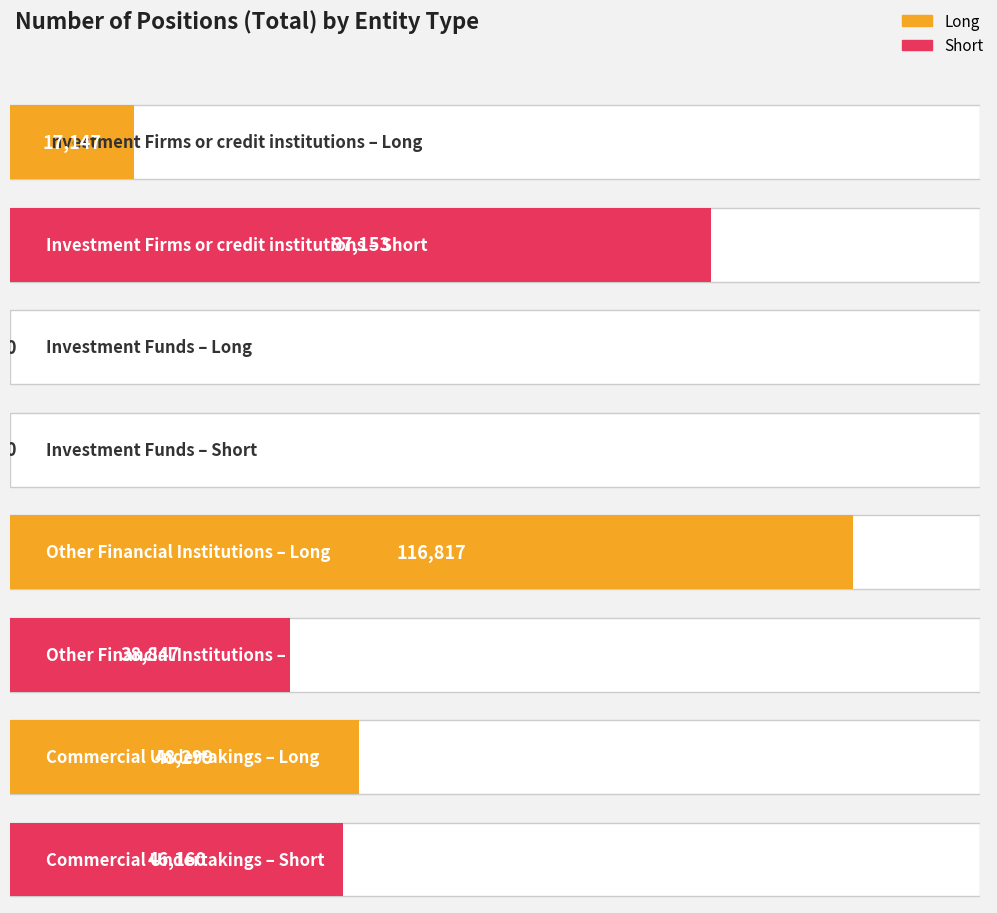

How many Long values are between 17147 and 116817?

3